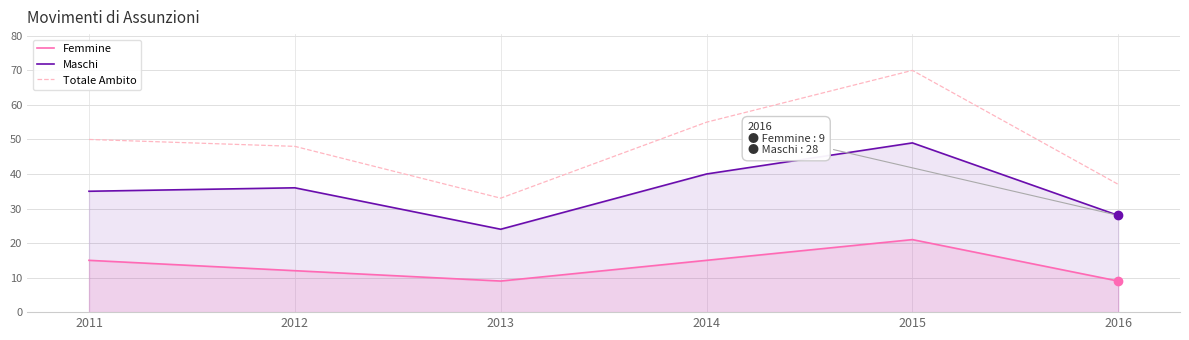

Reading left to right, extract all data points from this chart.

Femmine: 2011=15	2012=12	2013=9	2014=15	2015=21	2016=9
Maschi: 2011=35	2012=36	2013=24	2014=40	2015=49	2016=28
Totale Ambito: 2011=50	2012=48	2013=33	2014=55	2015=70	2016=37